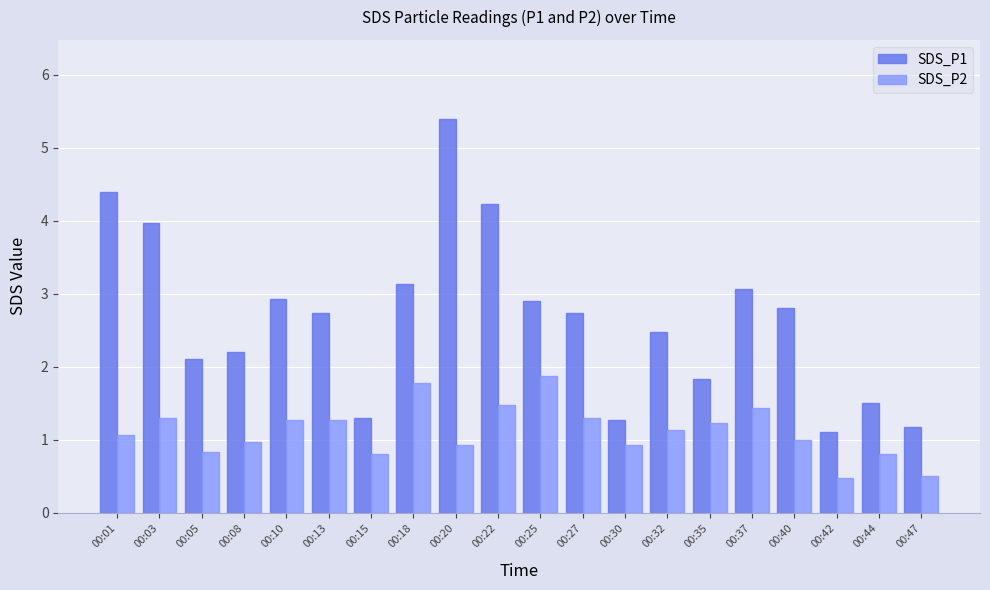

How many bars are there in each group?

2